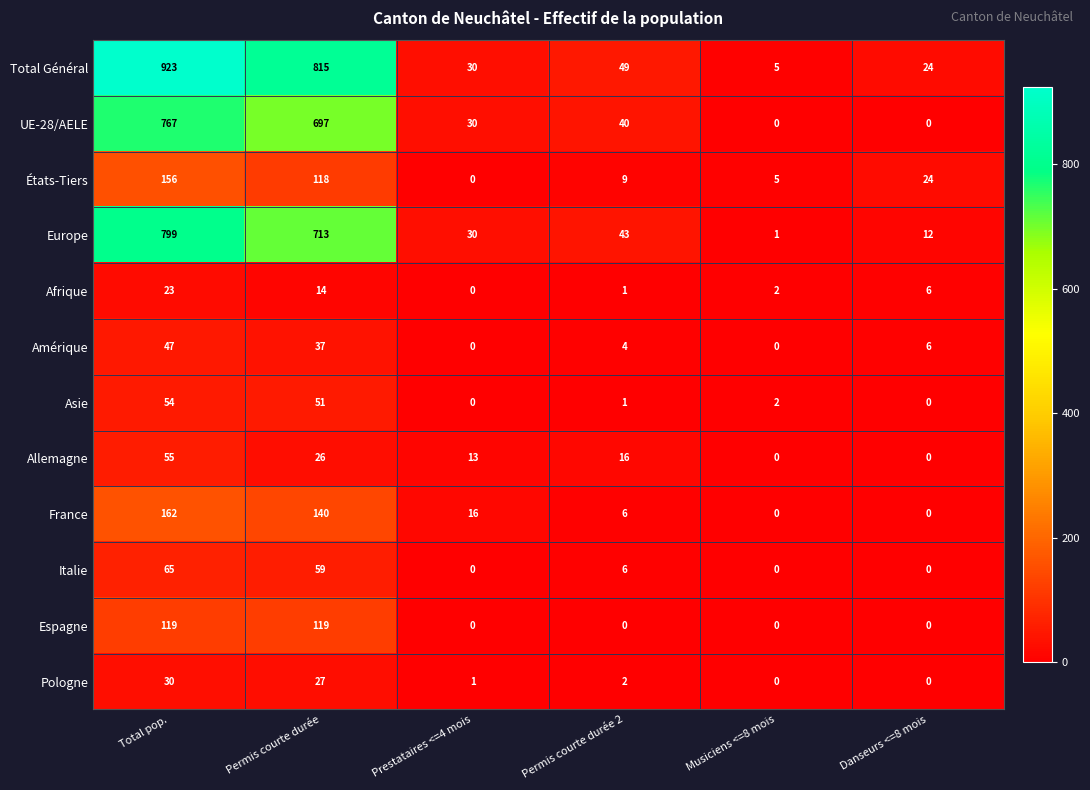

How many data points in Espagne are above 0?

2